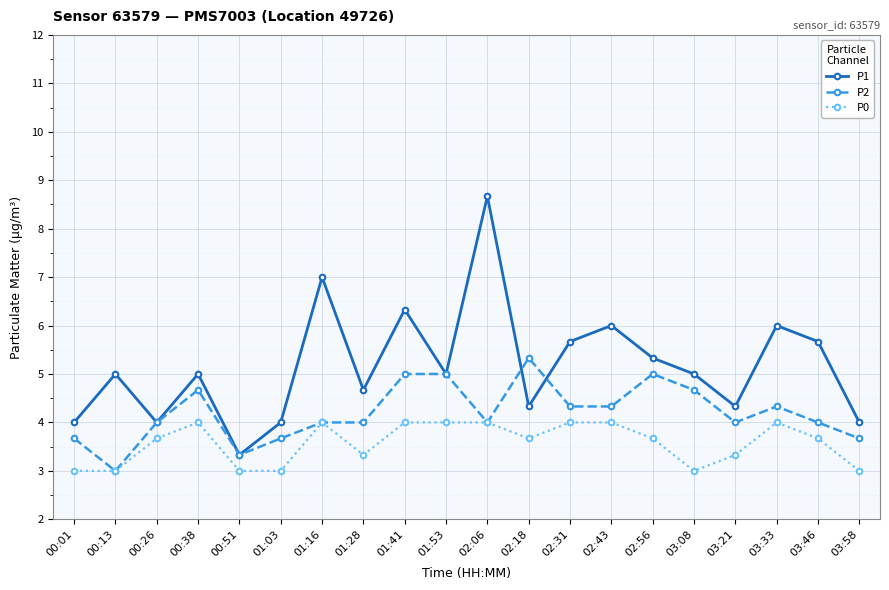

Rank the series by their average value, from highest to lowest.

P1, P2, P0